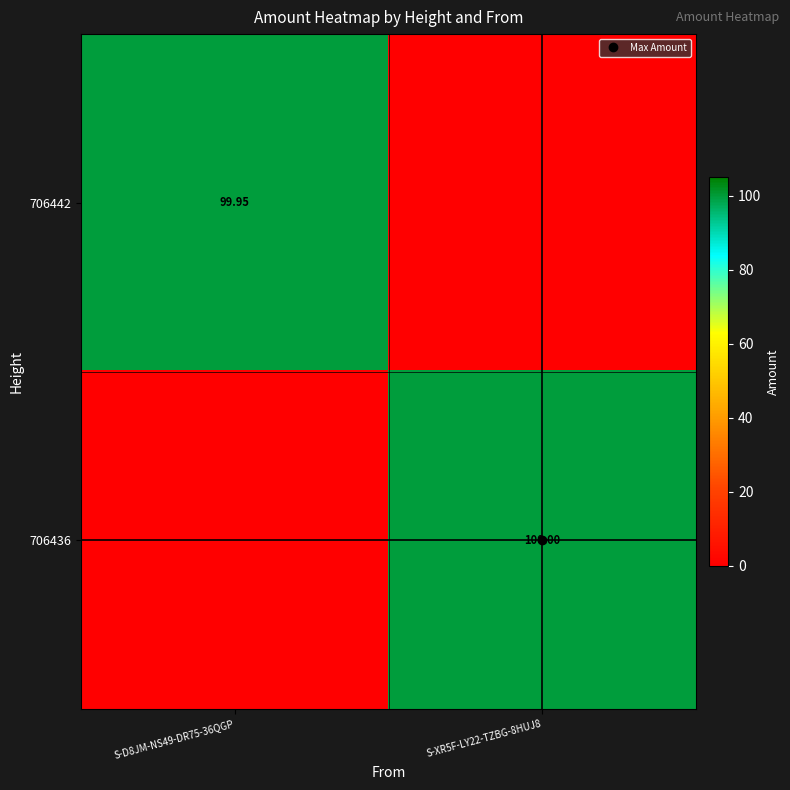

How many values in 706442 are above zero?

1